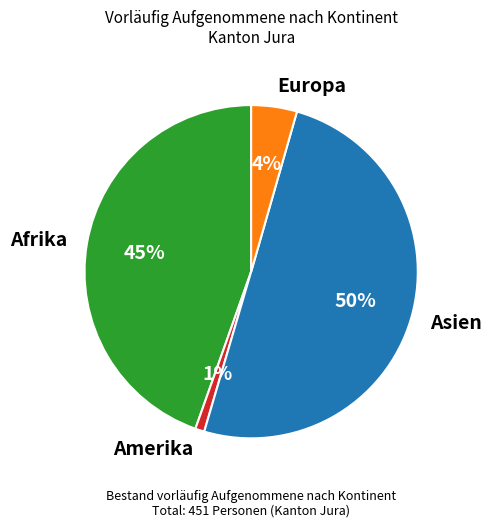

Do Europa and Amerika together represent more than half of the pie?

No